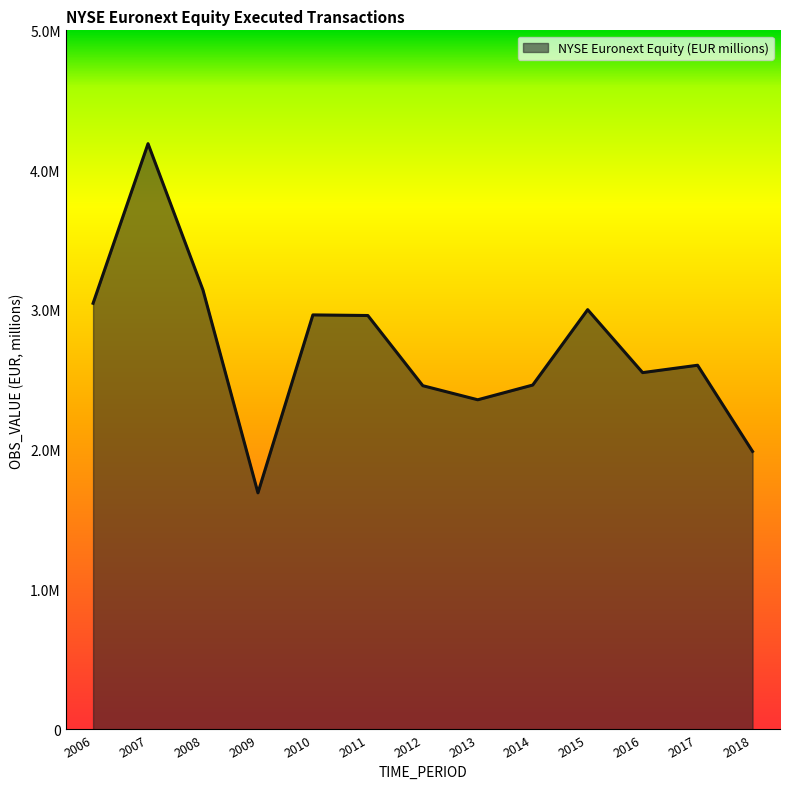

Reading left to right, what are all the values shown in this chart?

2006=3047587.0	2007=4189194.2	2008=3142114.4	2009=1691607.2	2010=2964391.4	2011=2960032.5	2012=2457994.8	2013=2357352.8	2014=2462679.3	2015=3001960.0	2016=2551628.0	2017=2604323.2	2018=1988031.9